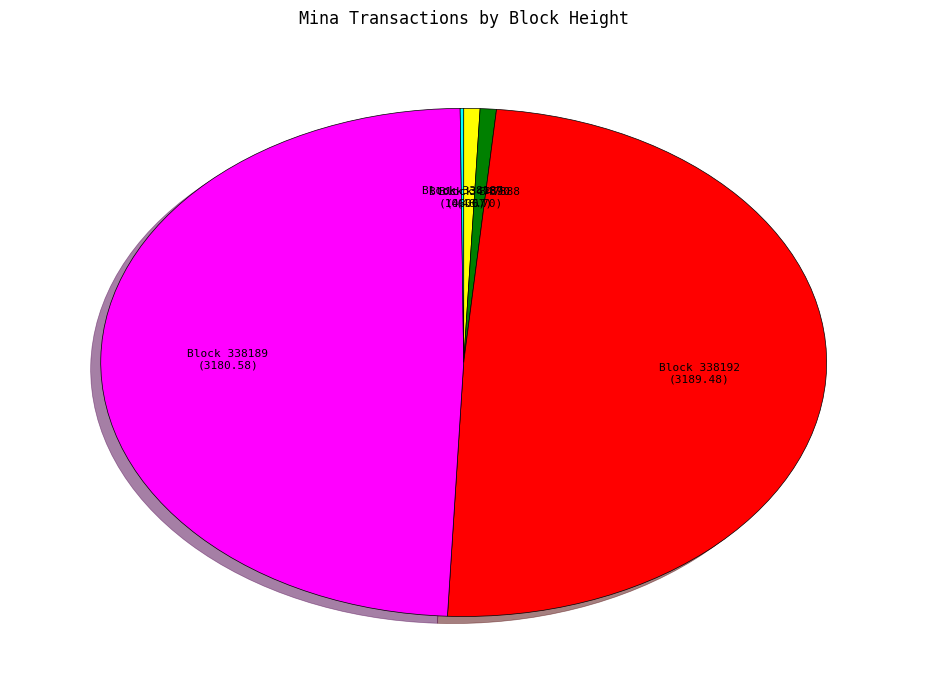

Is there a majority slice in this chart?

No